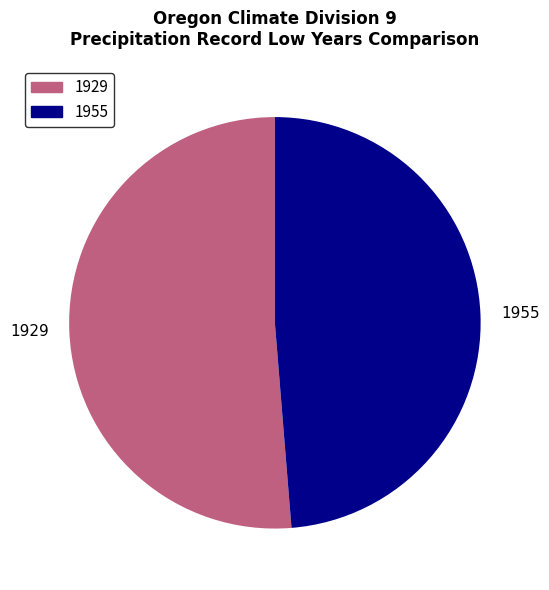

The 1955 slice represents 49% of the pie. True or false?

True